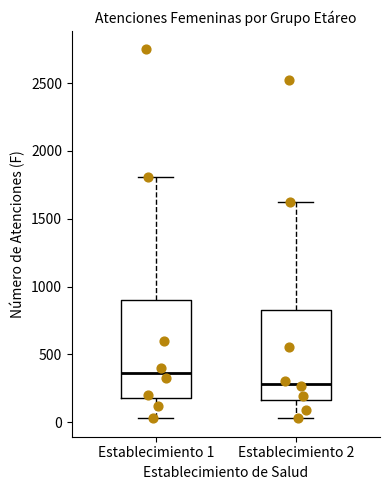

Which box is the tallest, from its lower edge to its upper edge?

Establecimiento 1